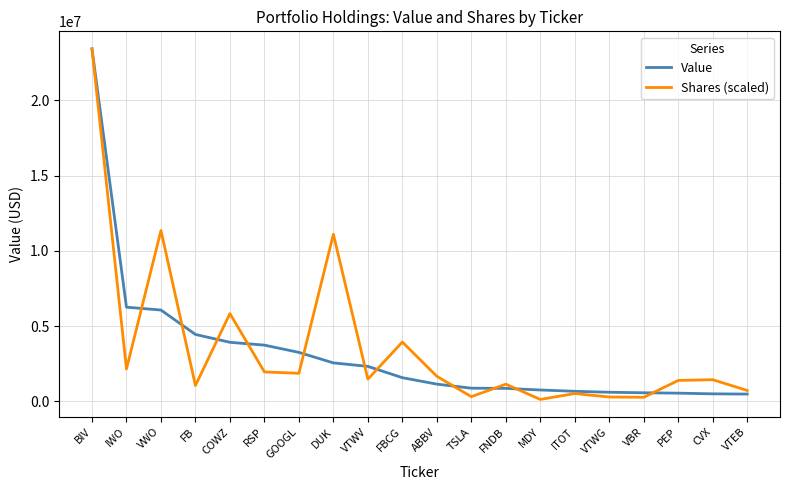

At which category does the chart reach its peak across all series?

BIV